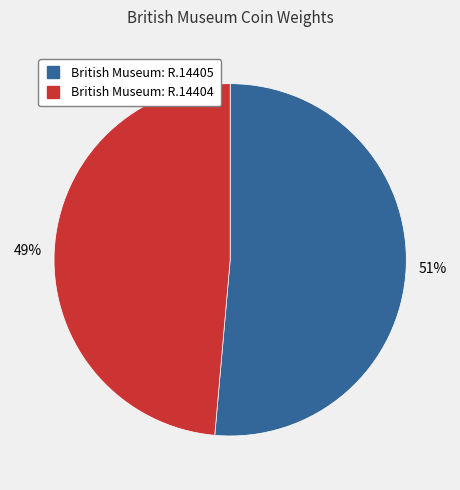

To the nearest percent, what is the average slice percentage?

50%